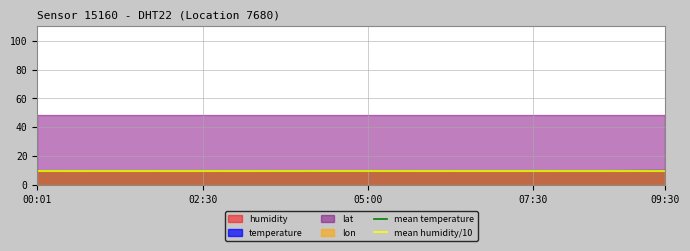

Reading right to left, what are all the values shown in this chart?

mean temperature: 9.9	9.9
mean humidity/10: 10.0	10.0